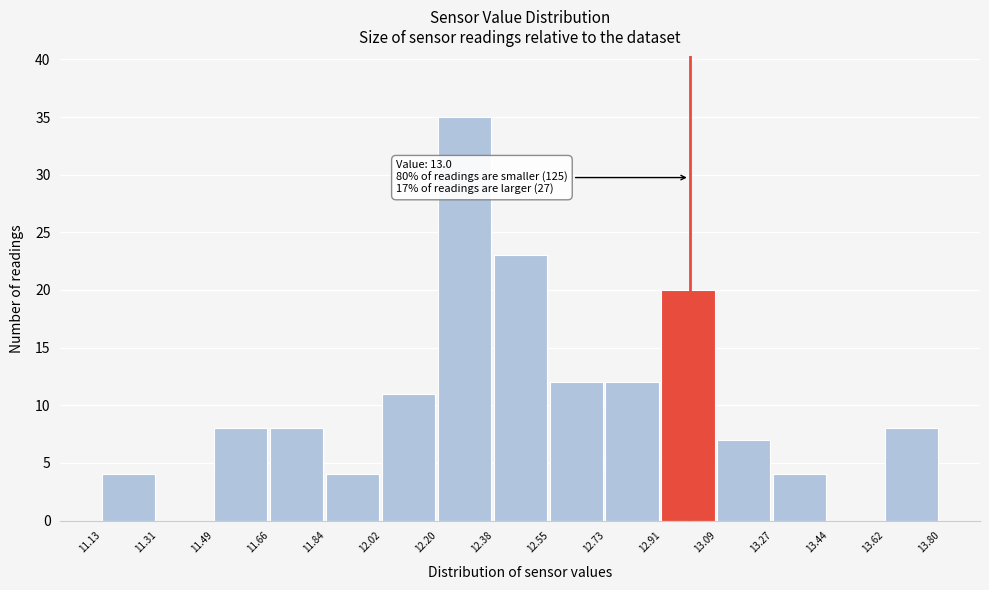

Over which range of the x-axis is the bar tallest?

12.20 to 12.38